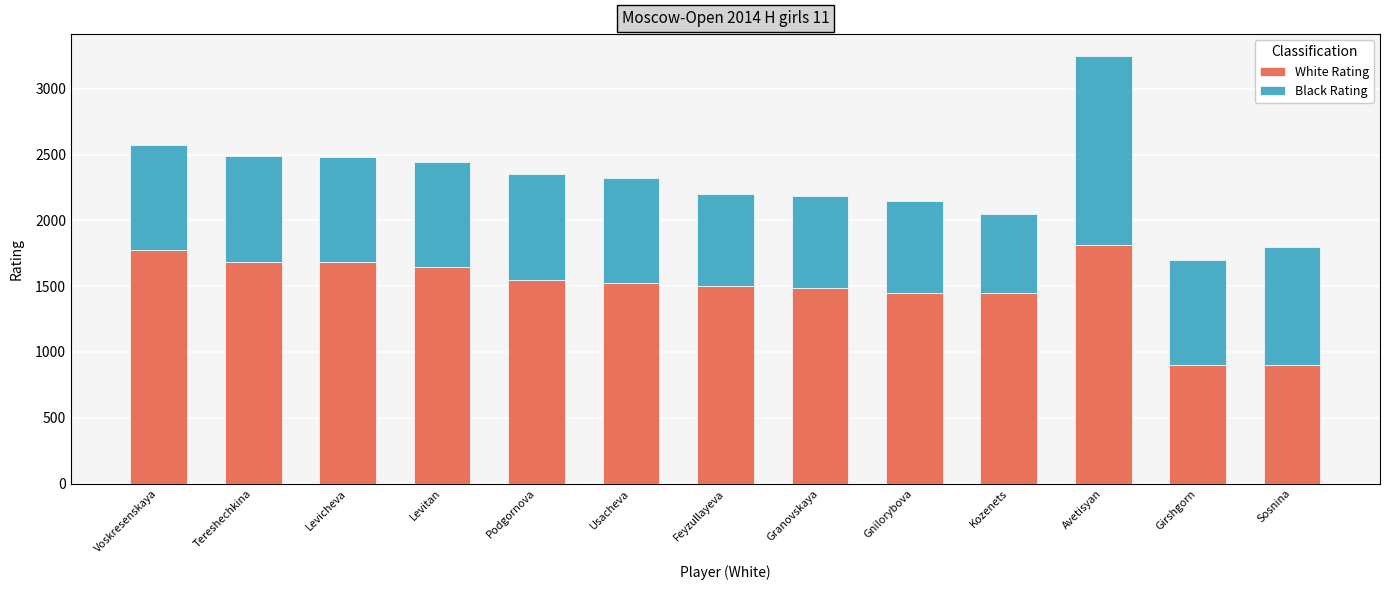

What value does the White Rating series have at Granovskaya?

1487